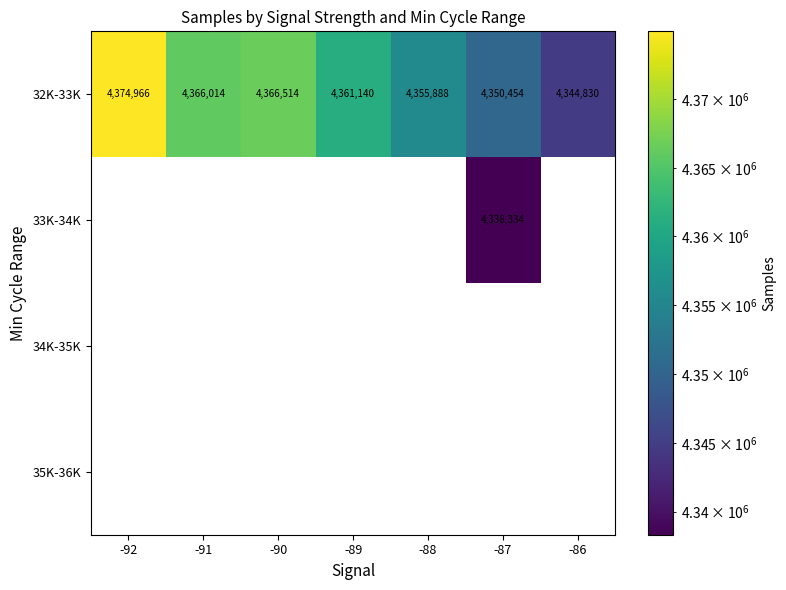

Which series changed the most between -92 and -87?

33K-34K